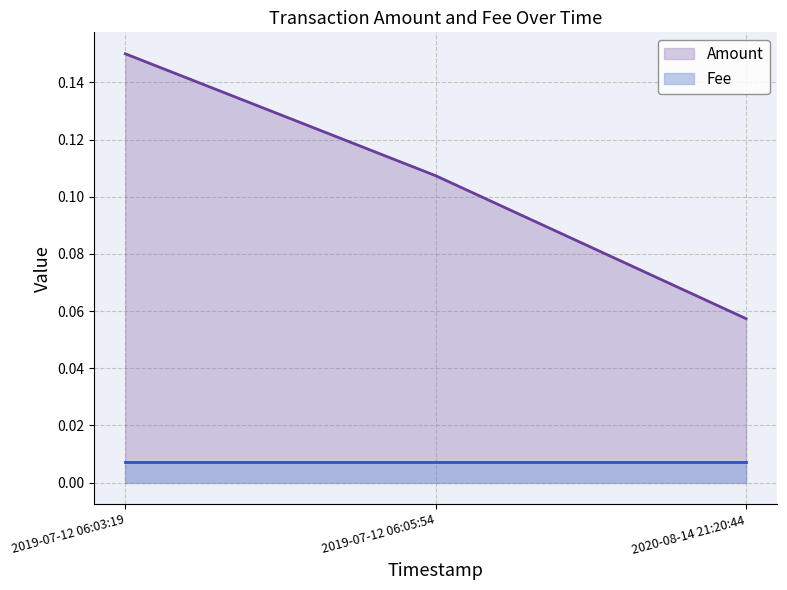

What is the label of the 3rd point from the right?

2019-07-12 06:03:19